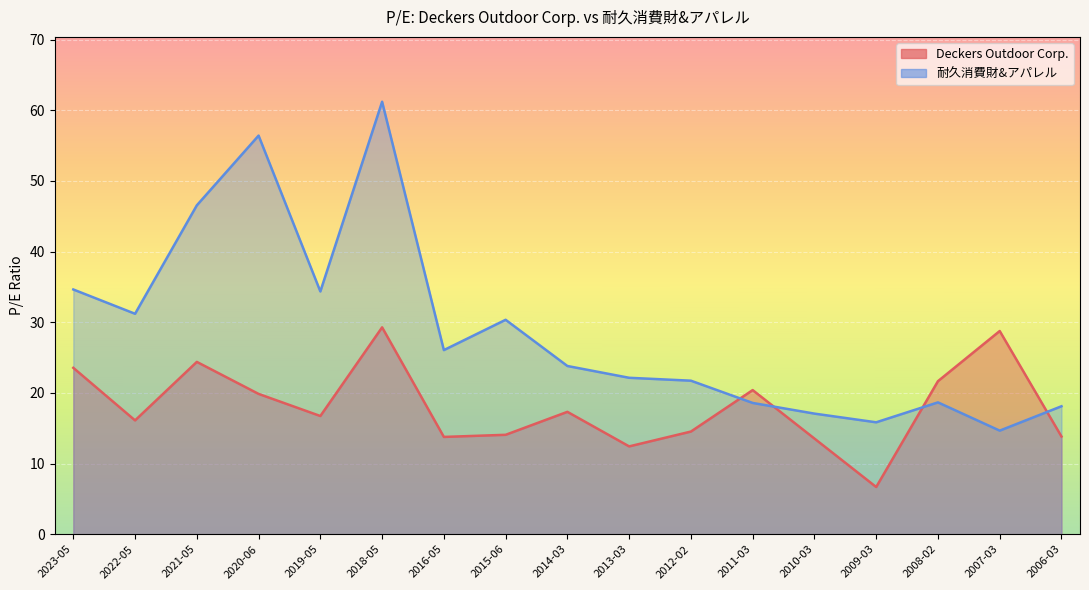

True or false: Deckers Outdoor Corp. has a value of 13.8 at 2016-05.

True